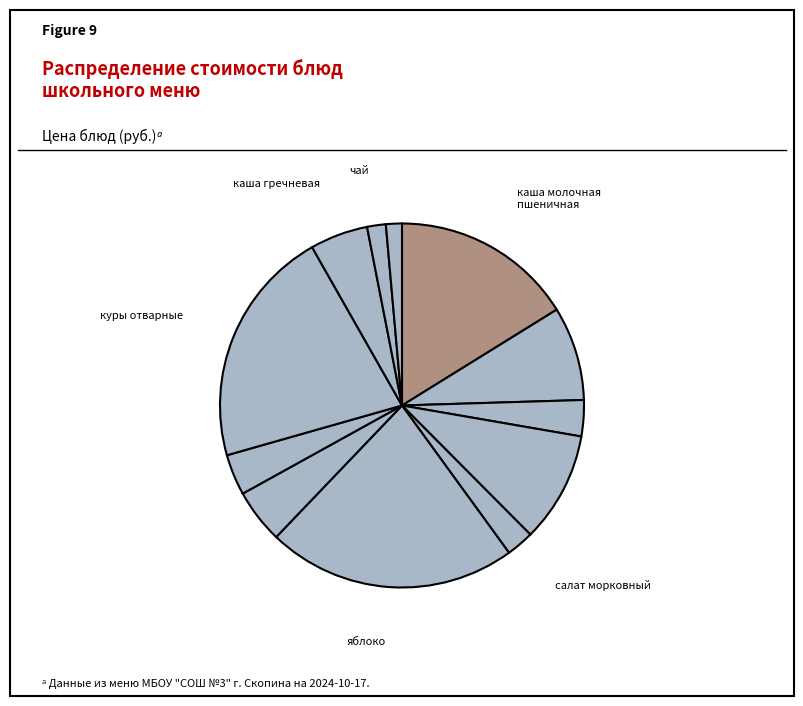

Rank the categories by value from highest to lowest.

яблоко, куры отварные, каша молочная пшеничная, яйцо варёное, кофейный напиток, каша гречневая, печенье, борщ, пшеничный, салат морковный, чай, хлеб черн.